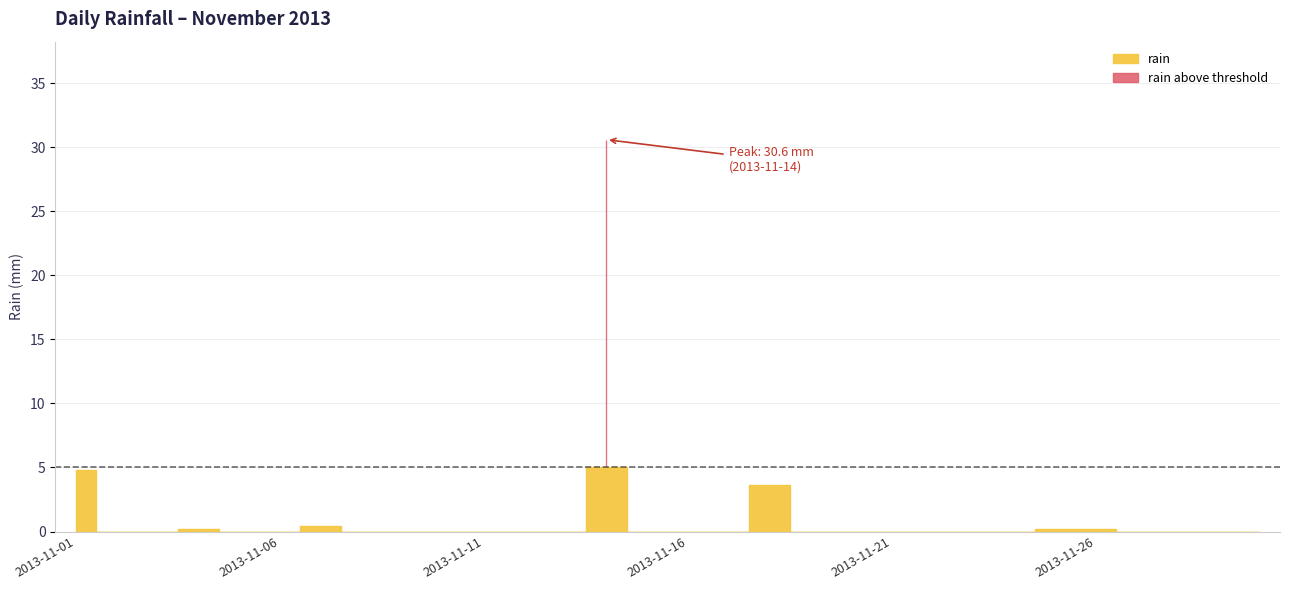

What is the difference between the maximum and minimum values?

30.6